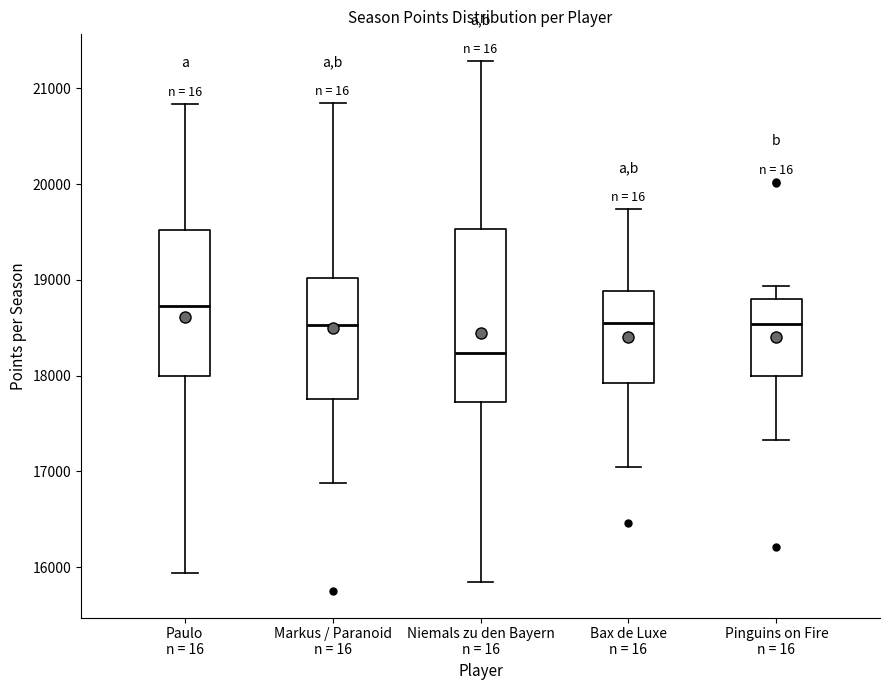

Comparing the boxes themselves (not the whiskers), which one is the tallest?

Niemals zu den Bayern n = 16